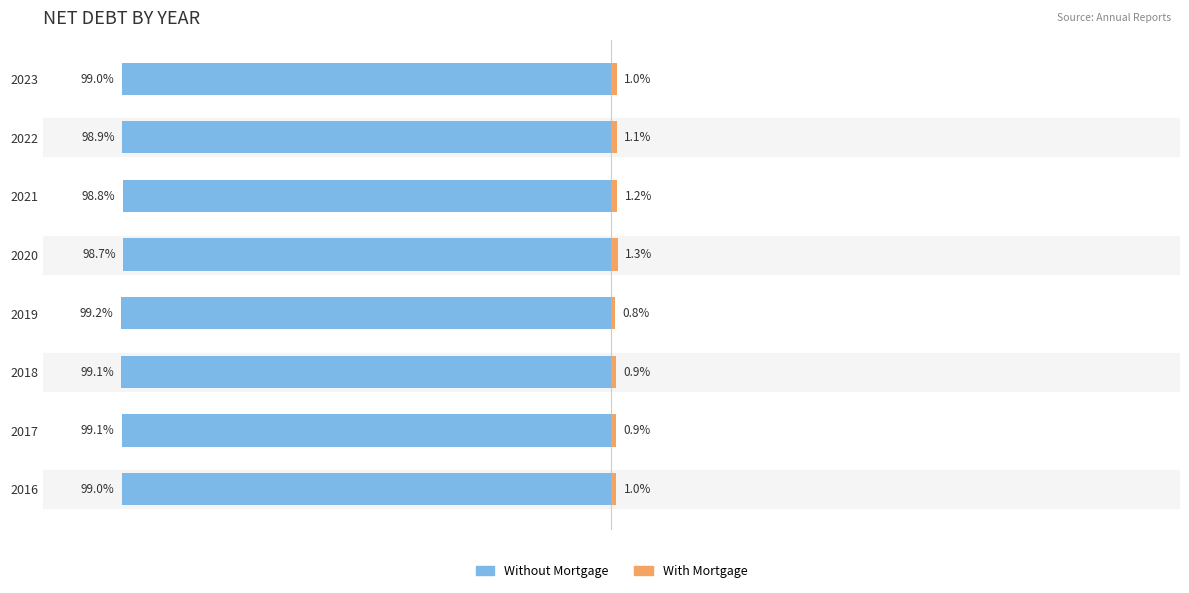

How many data points in With Mortgage are less than 1?

3